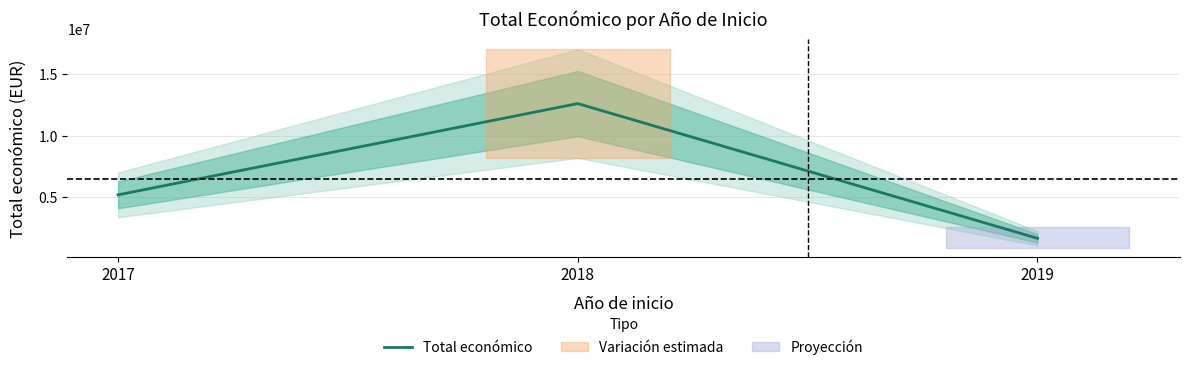

What is the sum of all values?

19504765